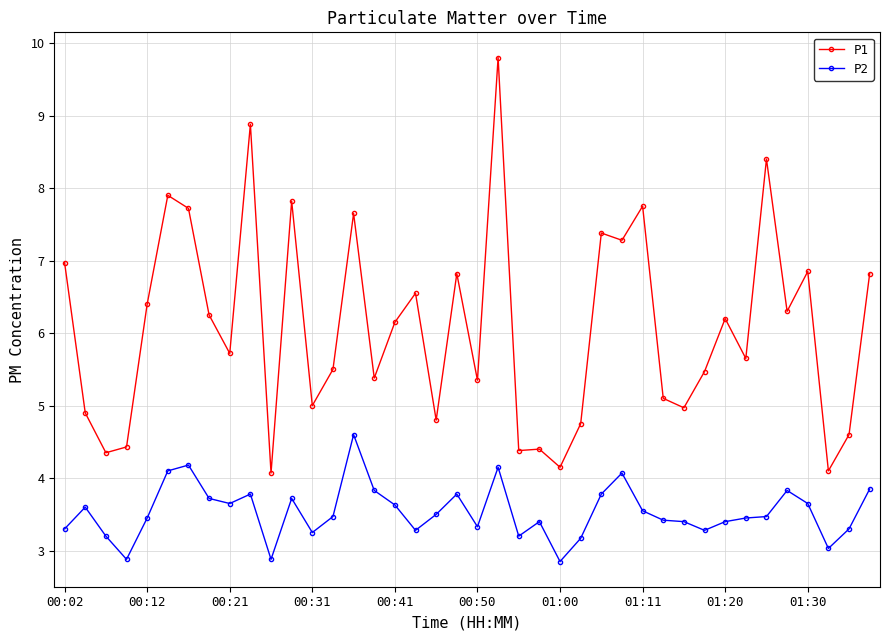

Which series has the largest total across all categories?

P1